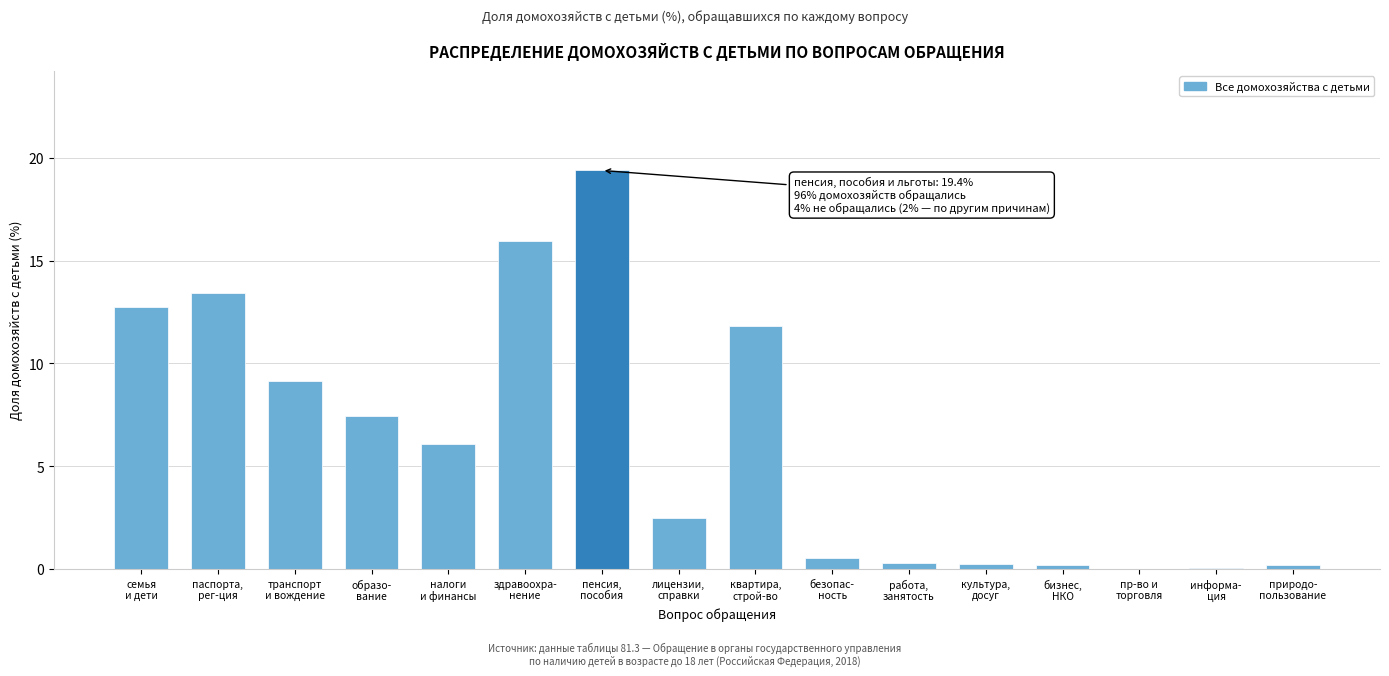

What is the greatest value displayed?

19.4